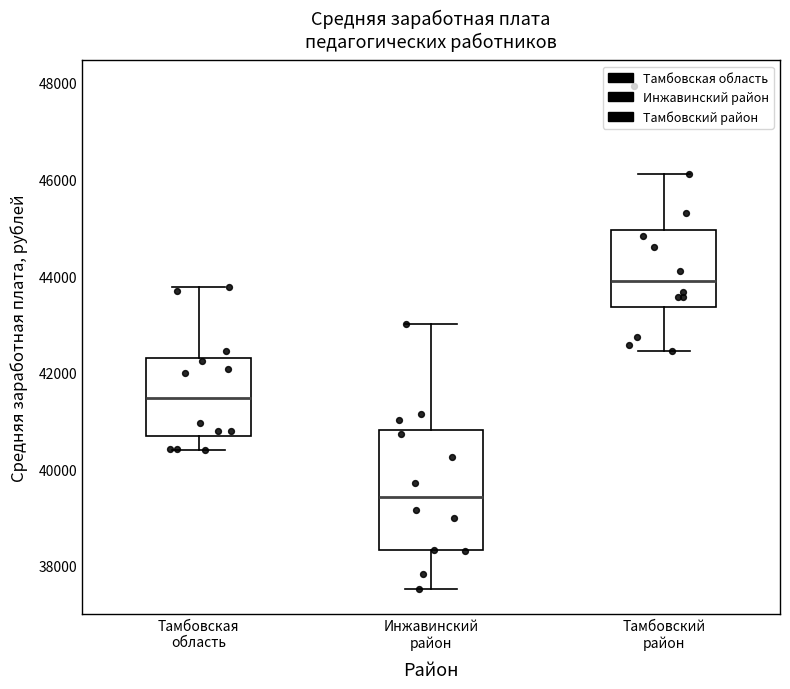

Reading left to right, transcribe this box plot: for each box, give where its median line is, the range the box spans, and where its two whiskers end, as read against the y-axis. The values are not printed on the chart, so give them approximately, as read against the axis.

Тамбовская область: median 41400, box 40600 to 42200, whiskers 40400 to 43800
Инжавинский район: median 39400, box 38400 to 40800, whiskers 37600 to 43000
Тамбовский район: median 43800, box 43400 to 45000, whiskers 42400 to 46200